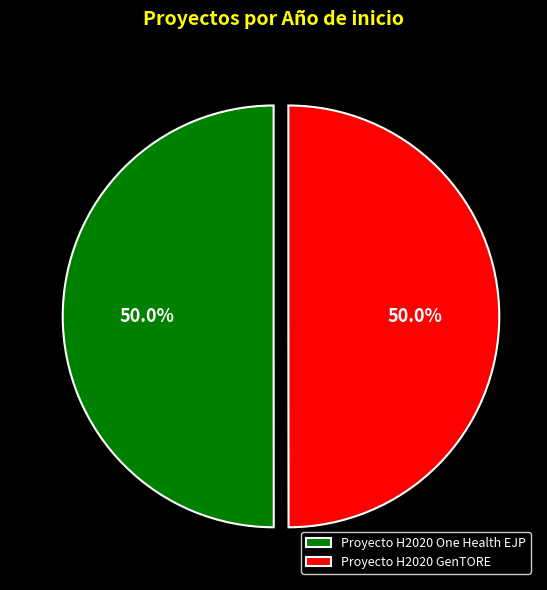

The Proyecto H2020 GenTORE slice represents 43% of the pie. True or false?

False